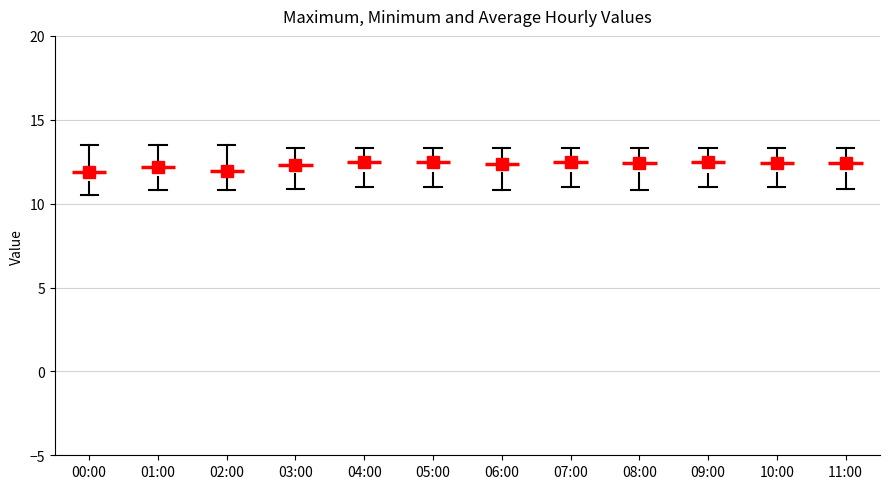

Reading left to right, transcribe this box plot: for each box, give where its median line is, the range the box spans, and where its two whiskers end, as read against the y-axis. The values are not printed on the chart, so give them approximately, as read against the axis.

00:00: median 12.0 (inside the box), box 11.5 to 12.0, whiskers 10.5 to 13.5
01:00: median 12.0, box 11.5 to 12.5, whiskers 11.0 to 13.5
02:00: median 12.0, box 11.5 to 12.5, whiskers 11.0 to 13.5
03:00: median 12.5 (inside the box), box 11.5 to 12.5, whiskers 11.0 to 13.5
04:00: median 12.5 (just below the box's upper edge), box 12.0 to 12.5, whiskers 11.0 to 13.5
05:00: median 12.5, box 12.0 to 13.0, whiskers 11.0 to 13.5
06:00: median 12.5 (just below the box's upper edge), box 12.0 to 12.5, whiskers 11.0 to 13.5
07:00: median 12.5 (just below the box's upper edge), box 12.0 to 12.5, whiskers 11.0 to 13.5
08:00: median 12.5 (just below the box's upper edge), box 12.0 to 12.5, whiskers 11.0 to 13.5
09:00: median 12.5 (just below the box's upper edge), box 12.0 to 12.5, whiskers 11.0 to 13.5
10:00: median 12.5 (just below the box's upper edge), box 12.0 to 12.5, whiskers 11.0 to 13.5
11:00: median 12.5 (just below the box's upper edge), box 12.0 to 12.5, whiskers 11.0 to 13.5